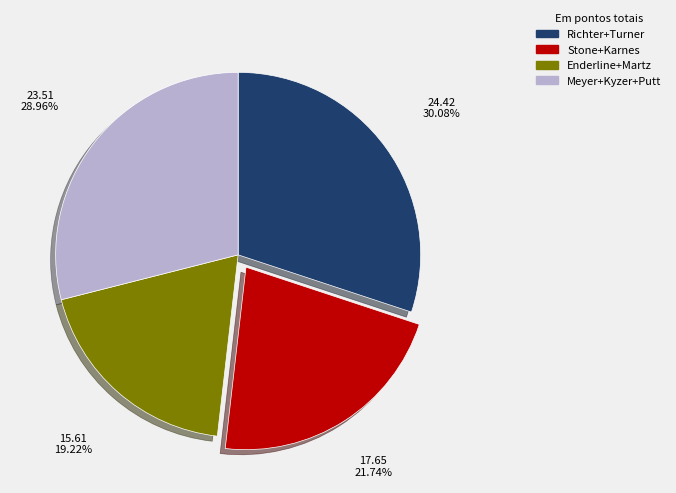

To the nearest percent, what is the average slice percentage?

25%